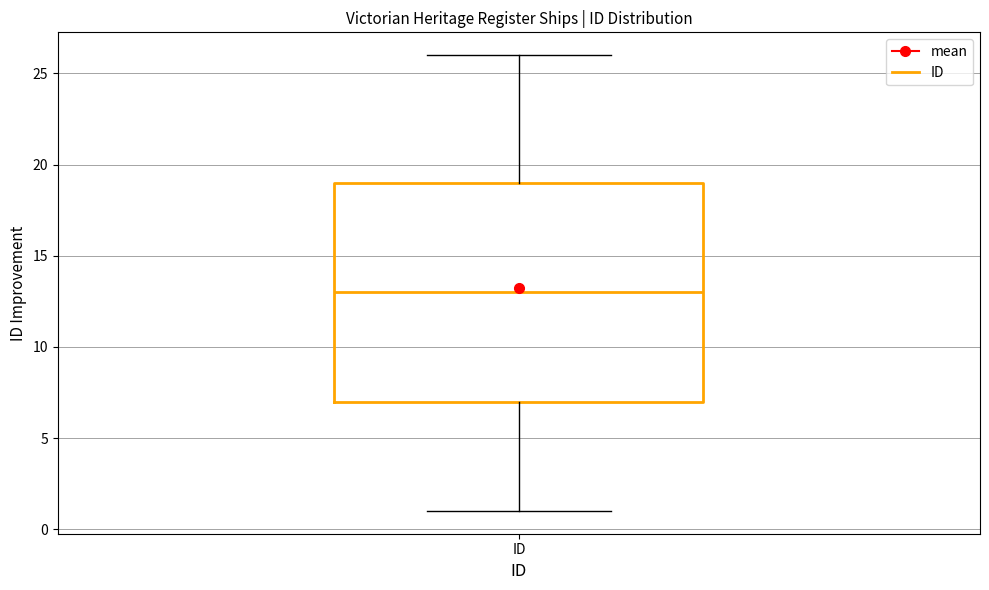

Read this box plot against the y-axis: the position of the median line, the range covered by the box, and the ends of both whiskers. The values are not printed on the chart, so give them approximately, as read against the axis.

median 13, box 7 to 19, whiskers 1 to 26